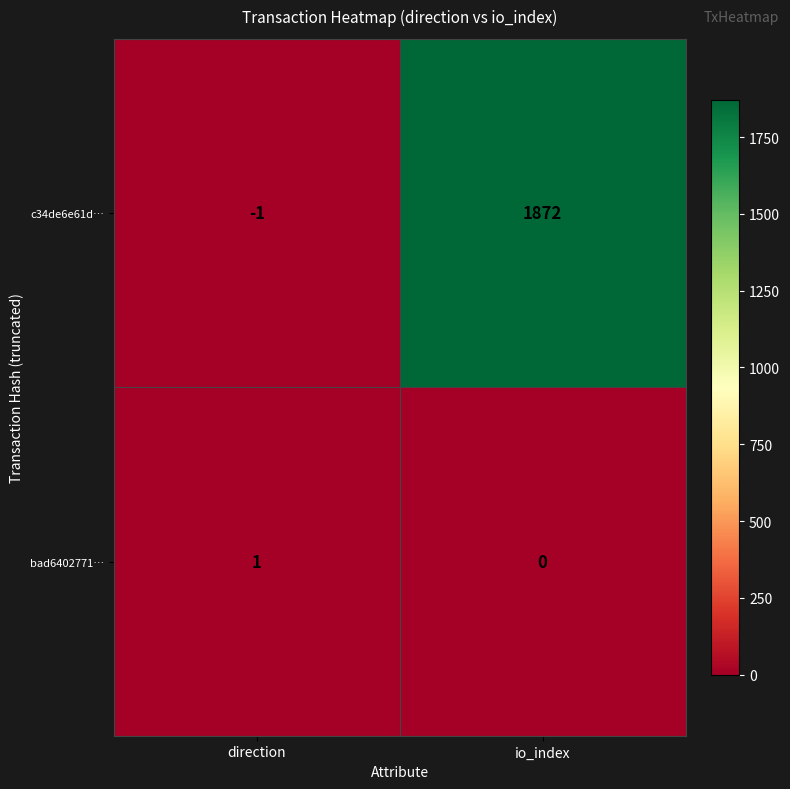

At io_index, list the series in order from smallest to largest.

bad6402771…, c34de6e61d…